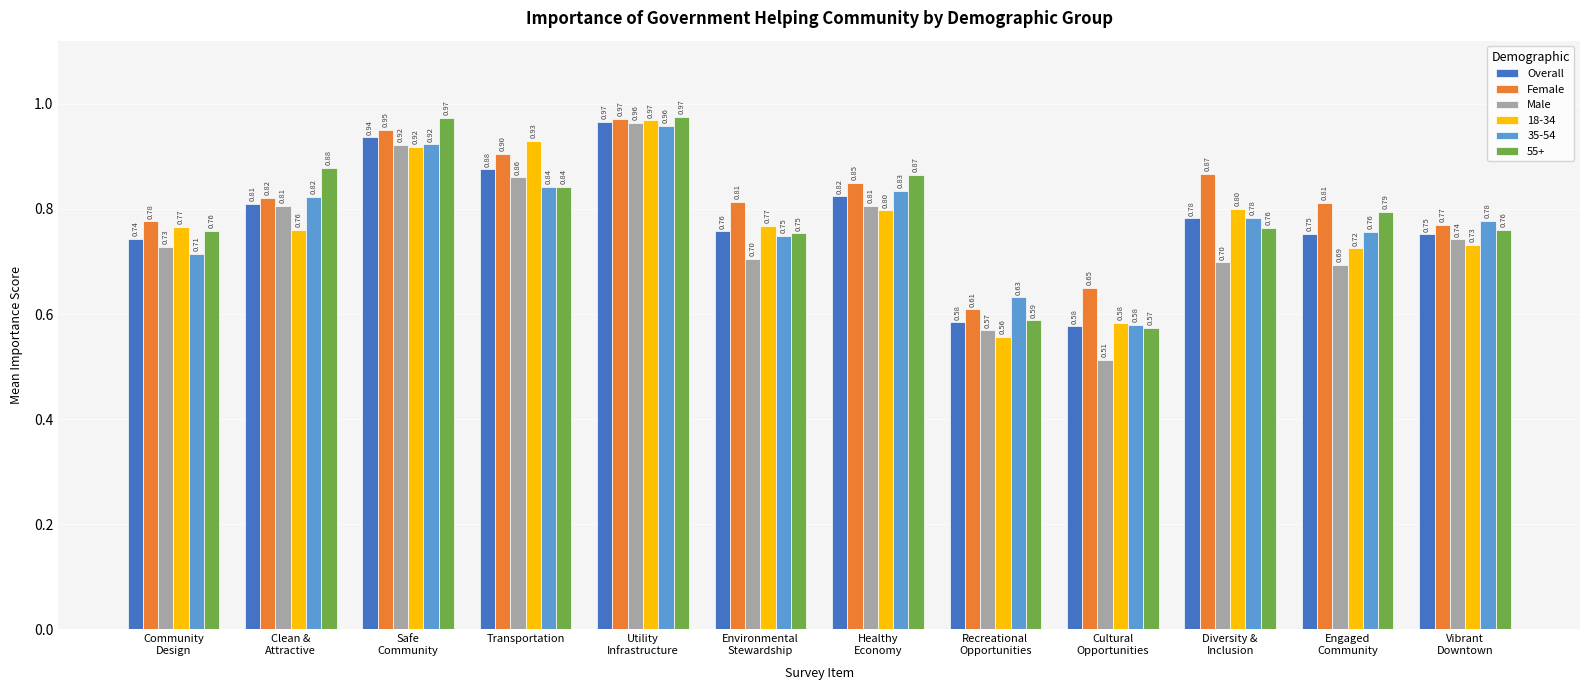

What value does the Female series have at Environmental
Stewardship?

0.8